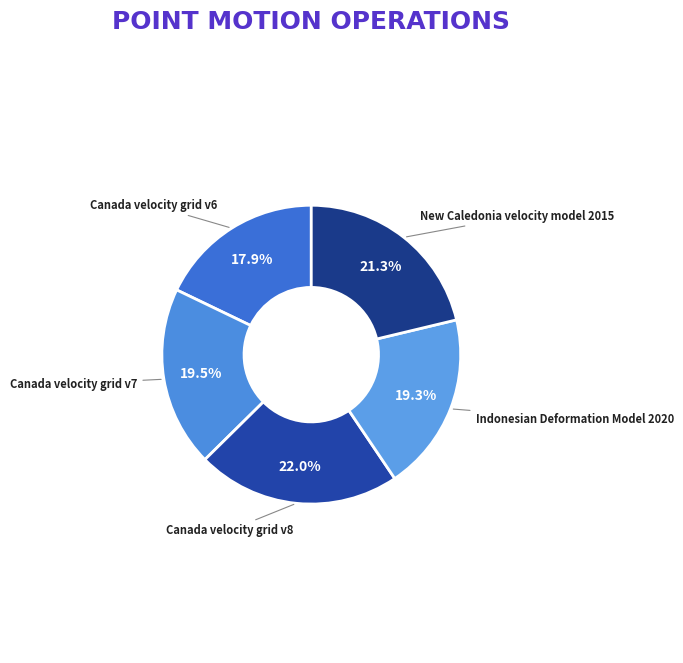

Is it true that New Caledonia velocity model 2015 is 32% of the pie?

False